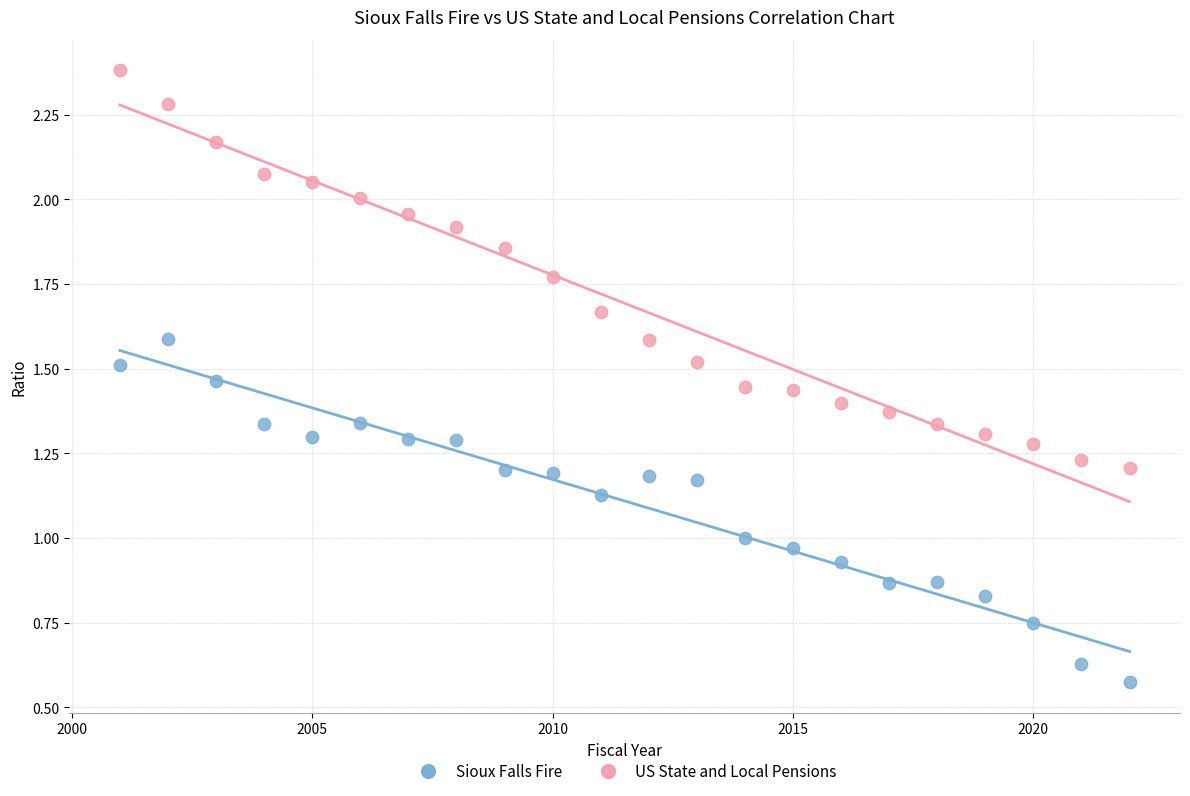

Which series contains the lowest Y value?

Sioux Falls Fire